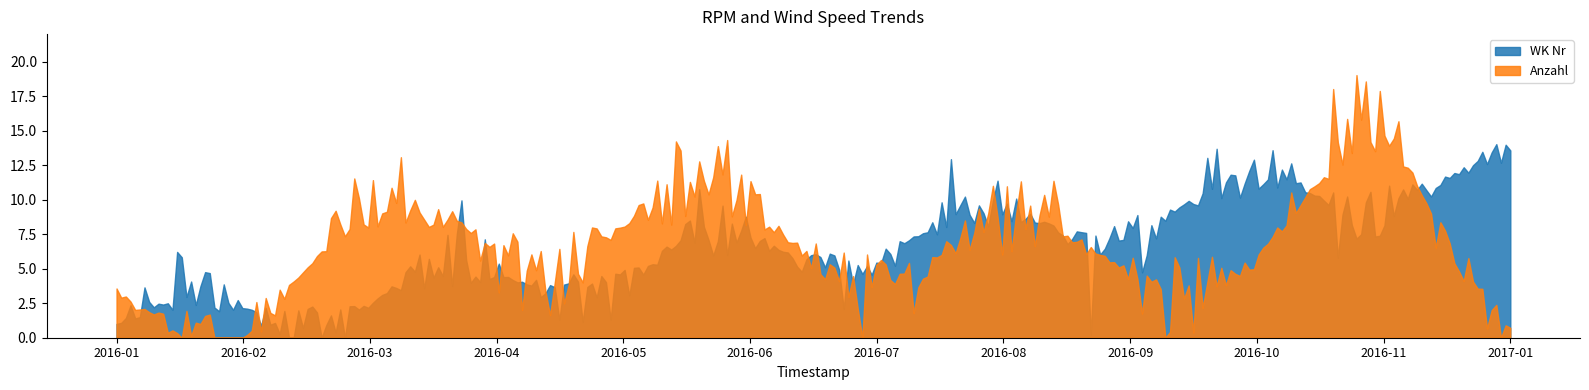

Which series has the largest range (max minus min)?

Anzahl